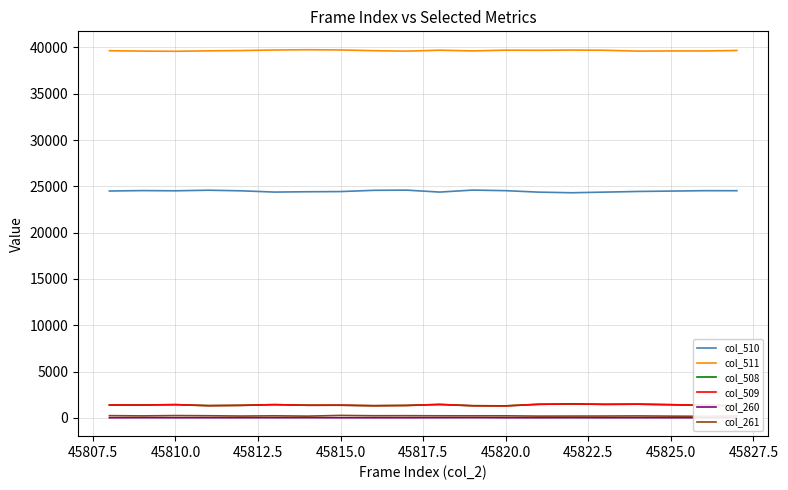

What is the average value of the col_260 series?

18